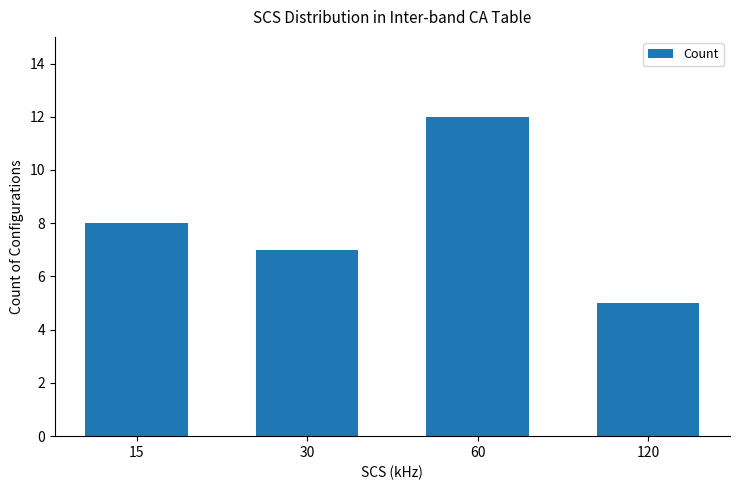

What is the approximate value at 120?

5